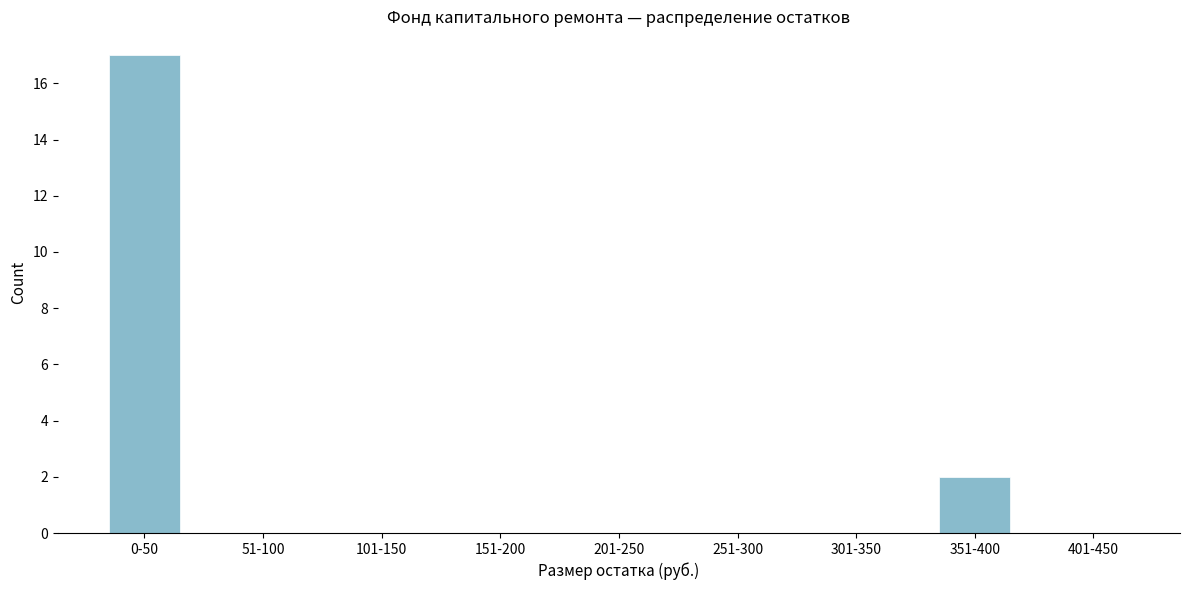

Reading left to right, extract all data points from this chart.

0-50=17	51-100=0	101-150=0	151-200=0	201-250=0	251-300=0	301-350=0	351-400=2	401-450=0